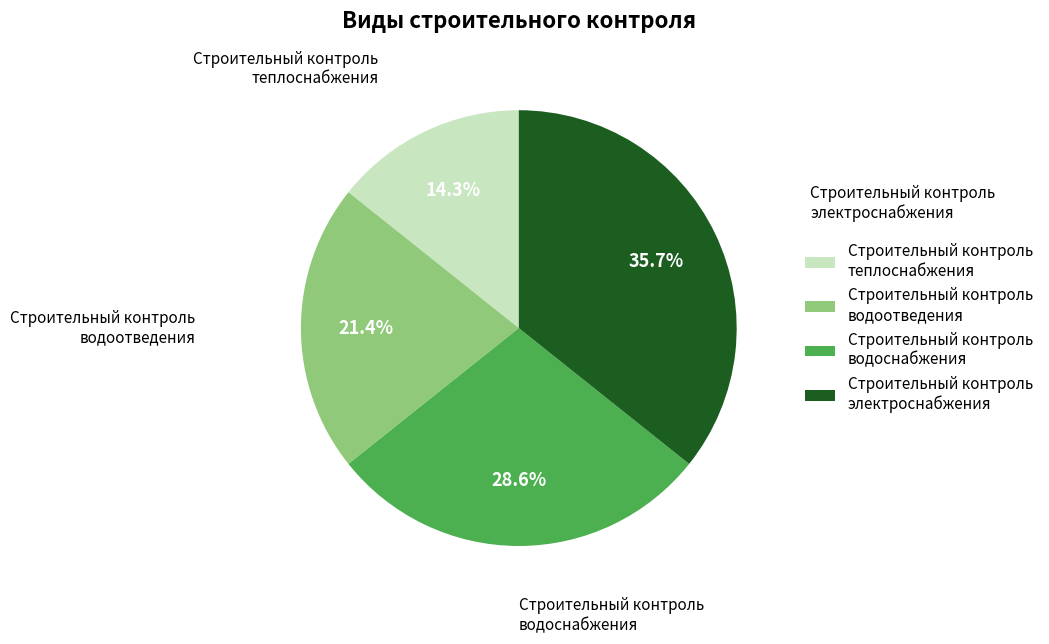

Between Строительный контроль водоснабжения and Строительный контроль теплоснабжения, which is larger?

Строительный контроль водоснабжения